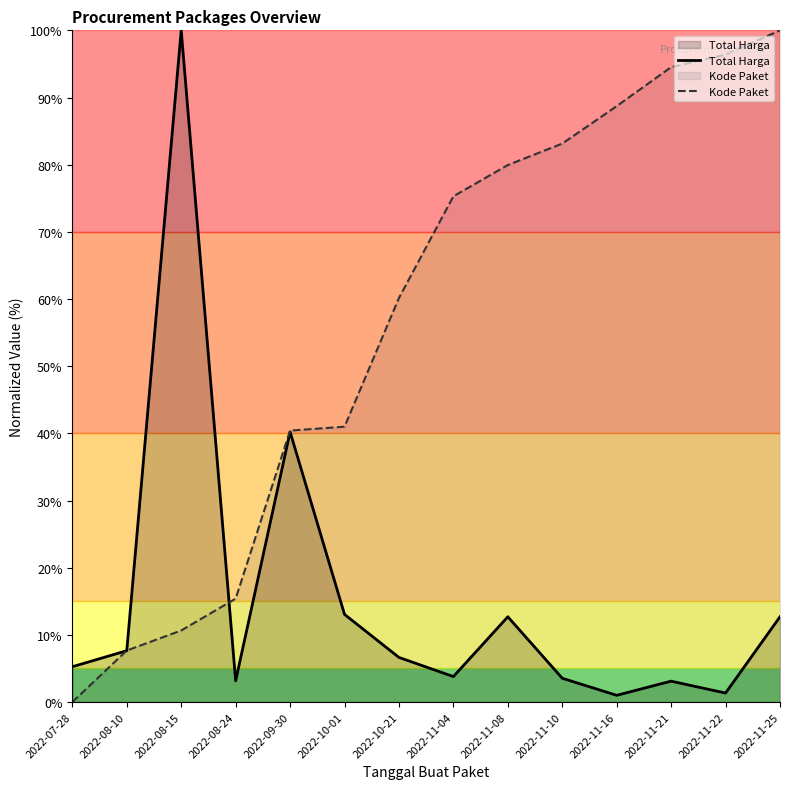

Where is the first local maximum for Total Harga?

2022-08-15